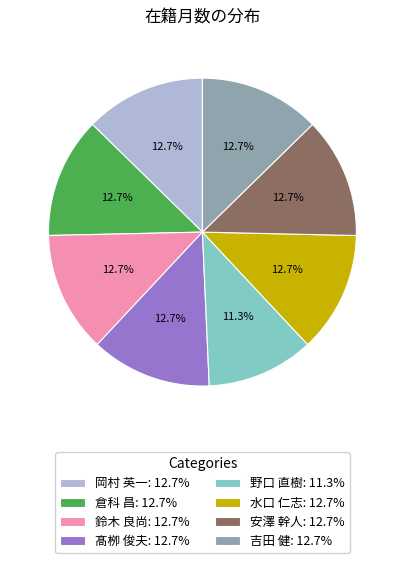

Is there a majority slice in this chart?

No